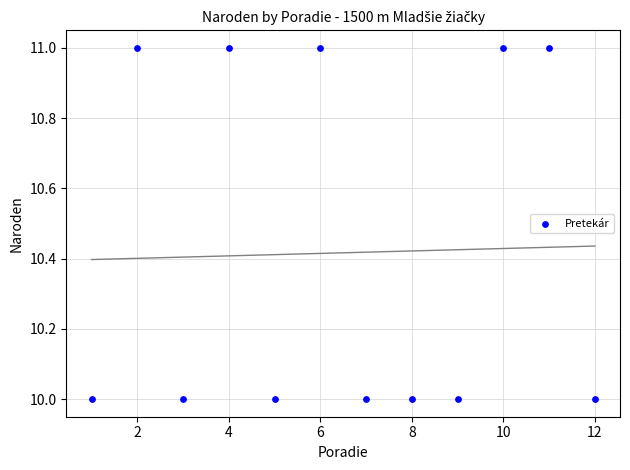

What is the average X value?

6